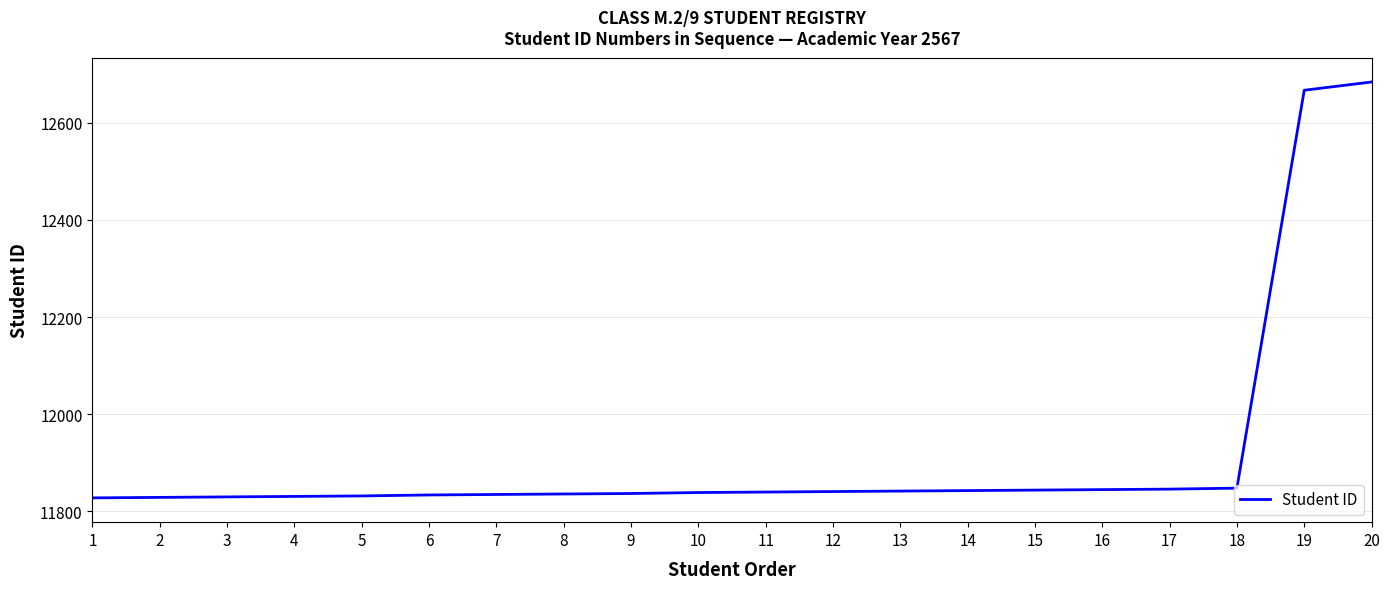

What is the minimum value shown in the chart?

11828